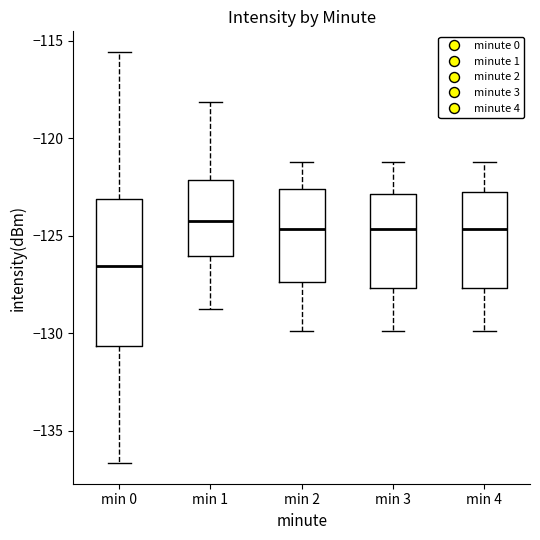

Where does the upper whisker of the box for min 2 end on the y-axis? The values are not printed on the chart, so give them approximately, as read against the axis.

-121.0